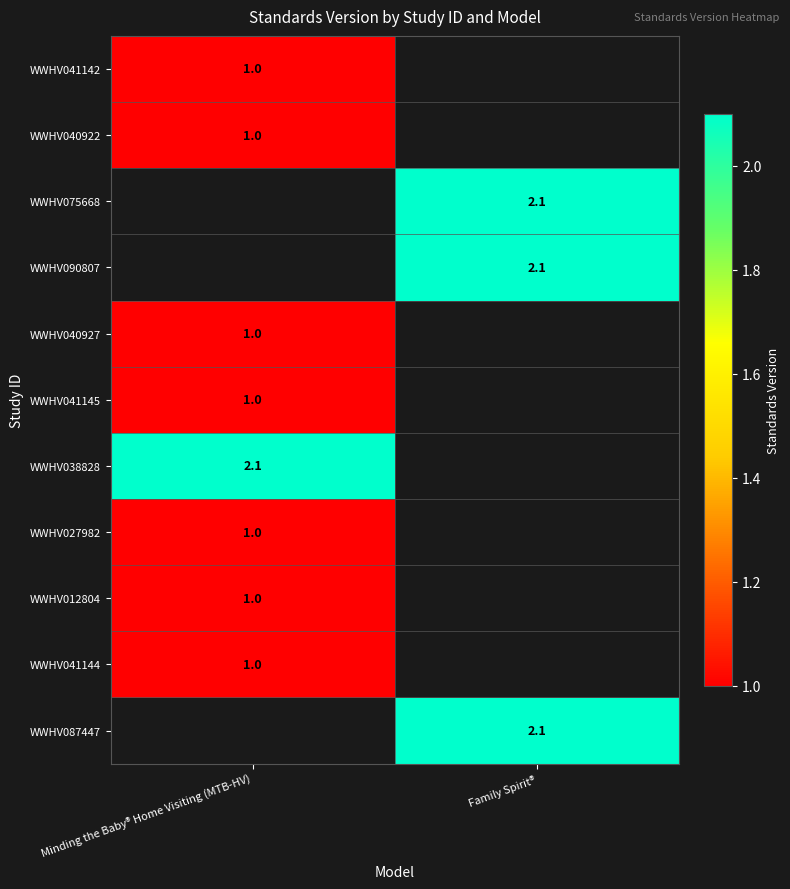

Is it true that WWHV012804 equals 1.0 at Minding the Baby® Home Visiting (MTB-HV)?

True